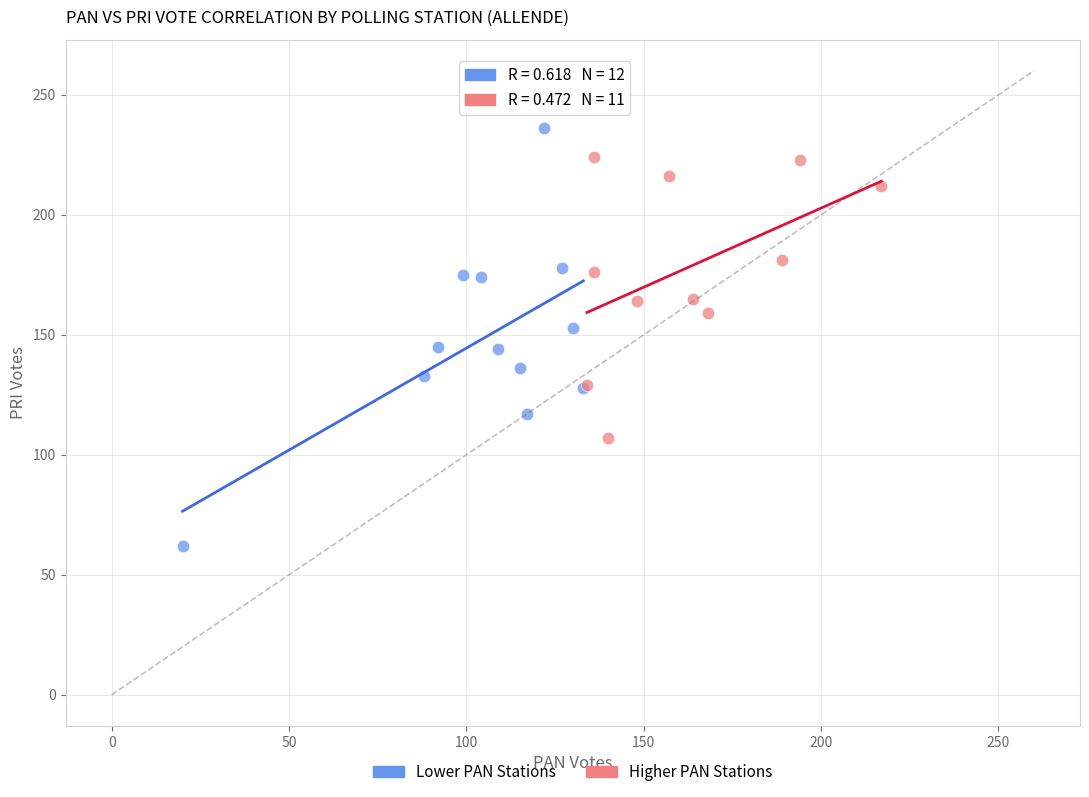

Which series has the largest Y range (max minus min)?

Lower PAN Stations